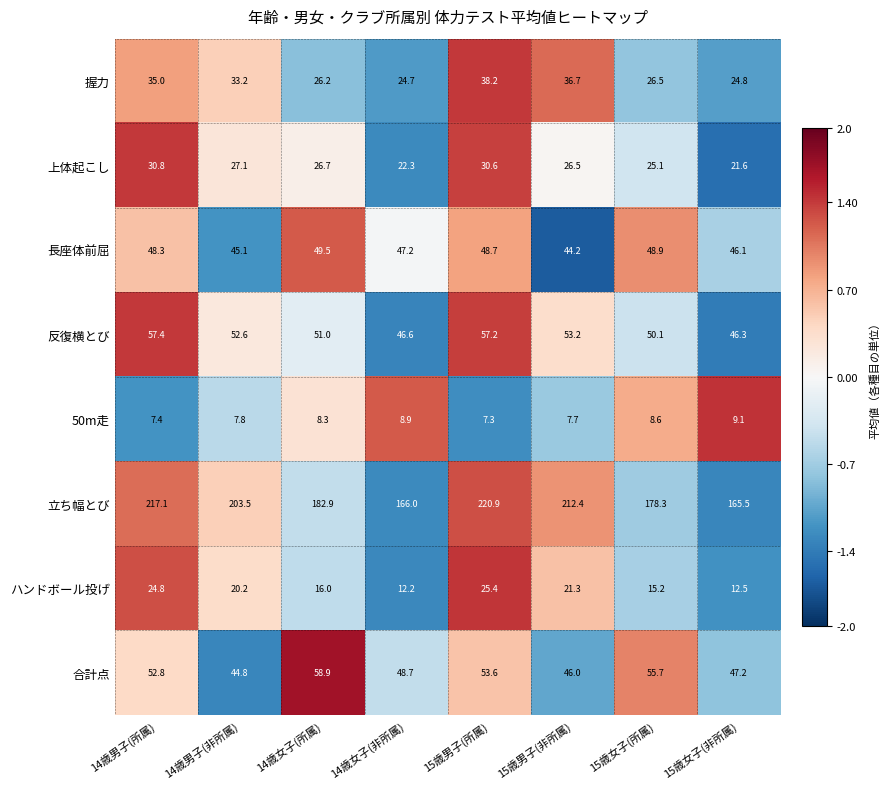

At which category is the sum across all series the highest?

15歳男子(所属)